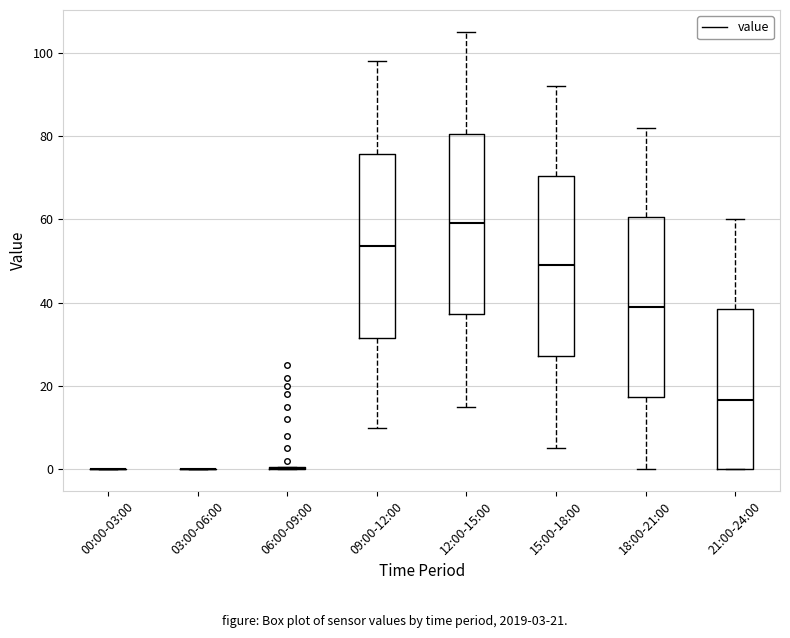

Reading left to right, transcribe this box plot: for each box, give where its median line is, the range the box spans, and where its two whiskers end, as read against the y-axis. The values are not printed on the chart, so give them approximately, as read against the axis.

00:00-03:00: box collapsed to a line at 0, whiskers 0 to 0
03:00-06:00: box collapsed to a line at 0, whiskers 0 to 0
06:00-09:00: box collapsed to a line at 0, whiskers 0 to 0
09:00-12:00: median 54, box 32 to 76, whiskers 10 to 98
12:00-15:00: median 60, box 38 to 80, whiskers 16 to 106
15:00-18:00: median 50, box 28 to 70, whiskers 6 to 92
18:00-21:00: median 40, box 18 to 60, whiskers 0 to 82
21:00-24:00: median 16, box 0 to 38, whiskers 0 to 60